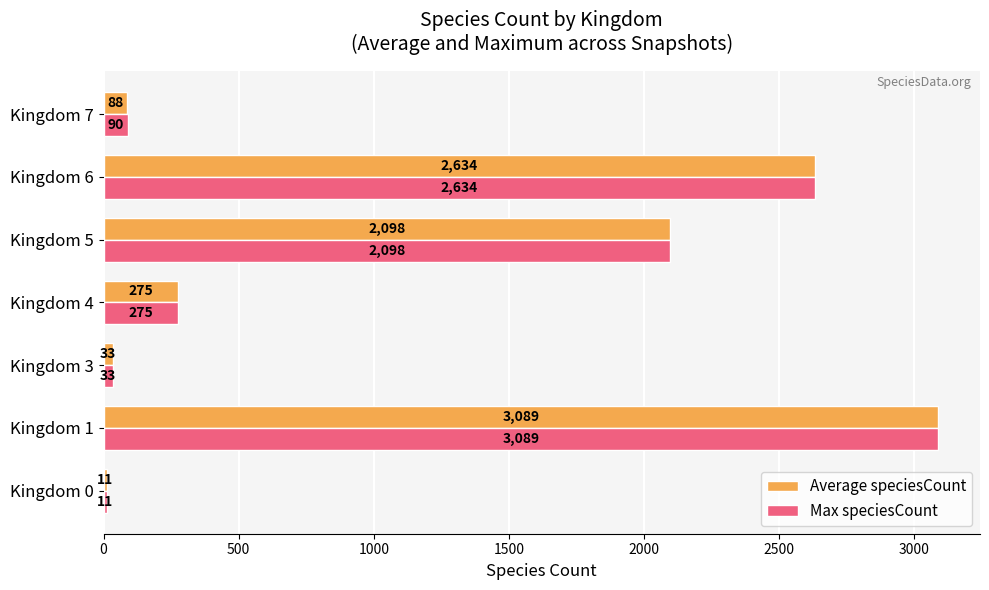

True or false: Average speciesCount has a value of 2098 at Kingdom 5.

True